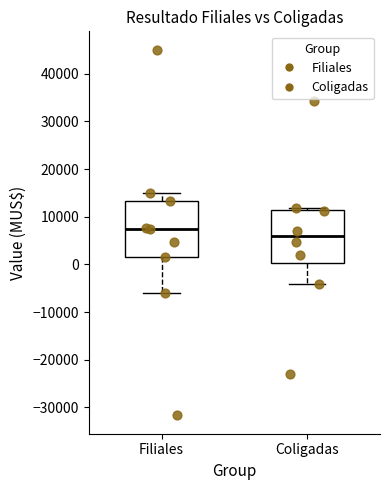

Where does the median line of the box for Filiales sit on the y-axis? The values are not printed on the chart, so give them approximately, as read against the axis.

7000